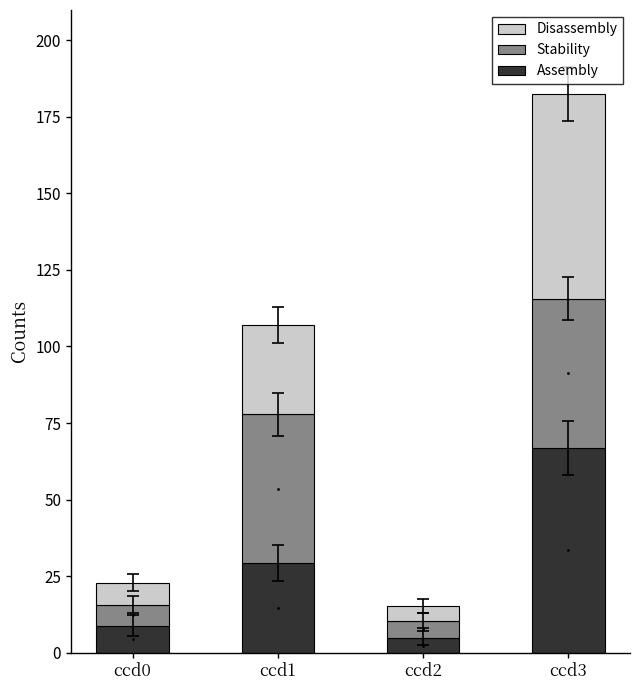

What is the difference between the maximum and second lowest values in the Disassembly series?

59.8